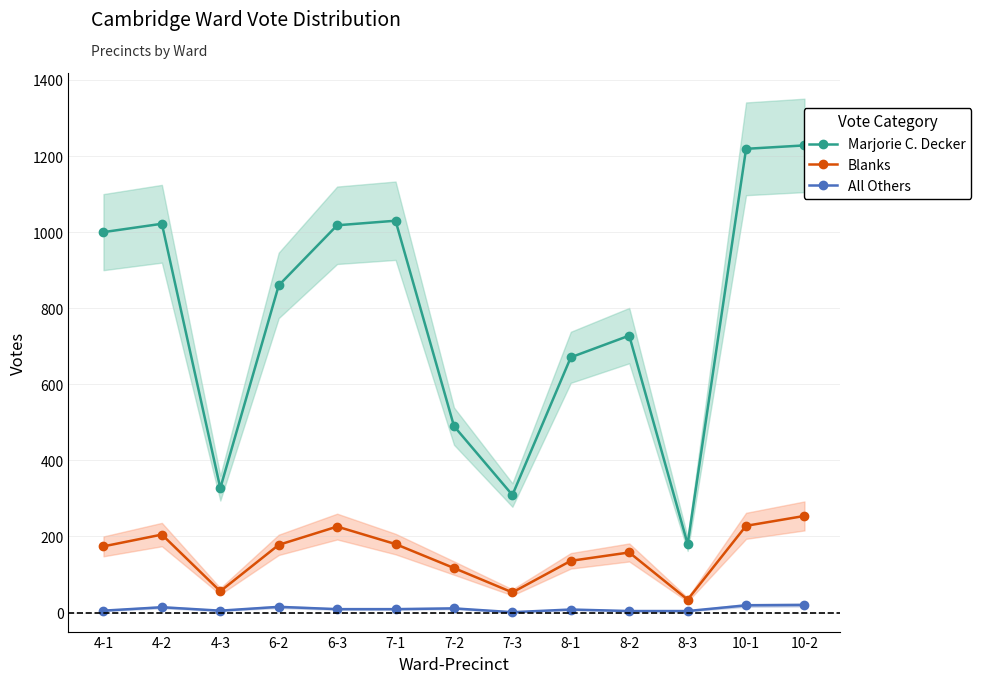

True or false: Blanks and All Others cross at least once.

False